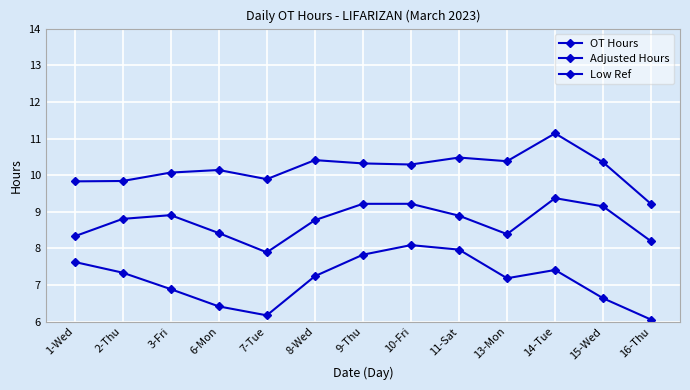

Is this an area chart (filled region under the line)?

No